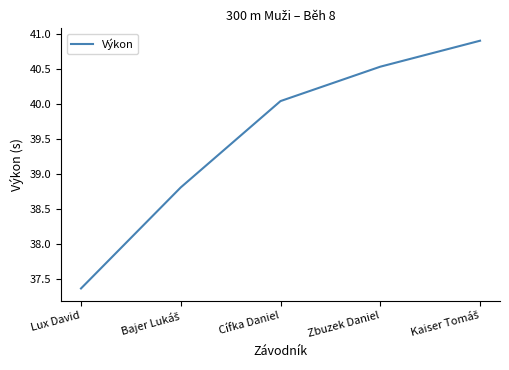

What is the minimum value shown in the chart?

37.4